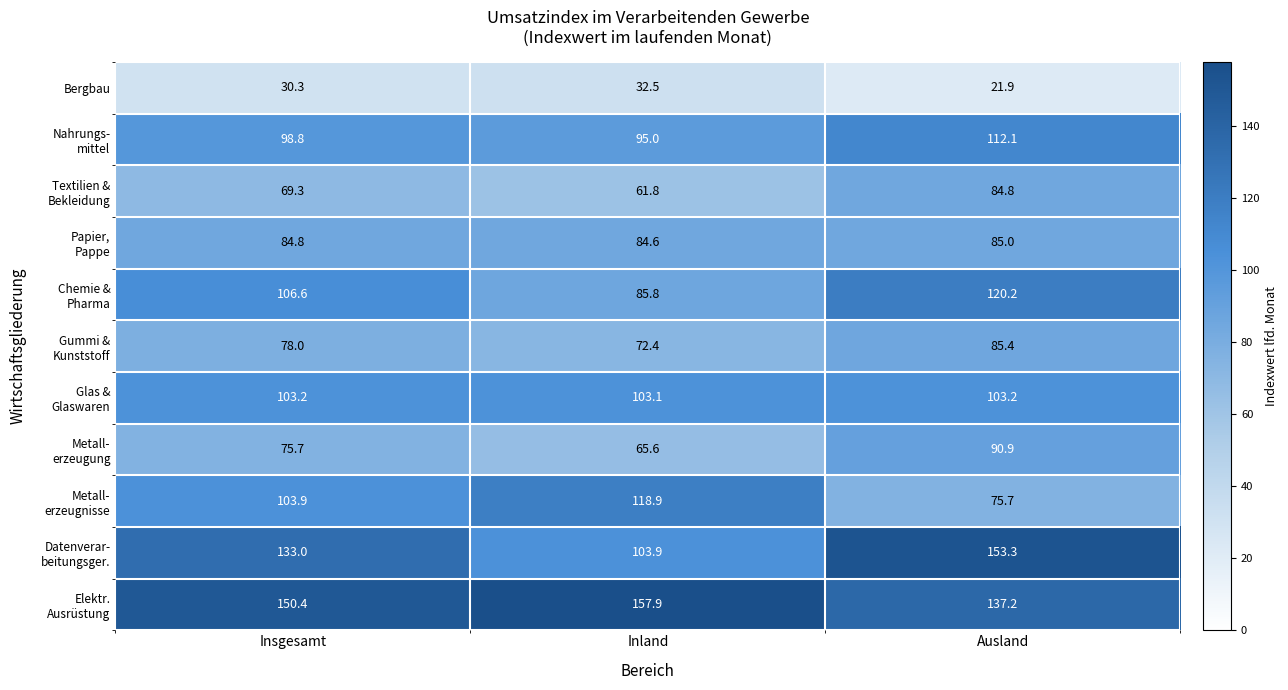

What is the maximum value shown in the chart?

157.9